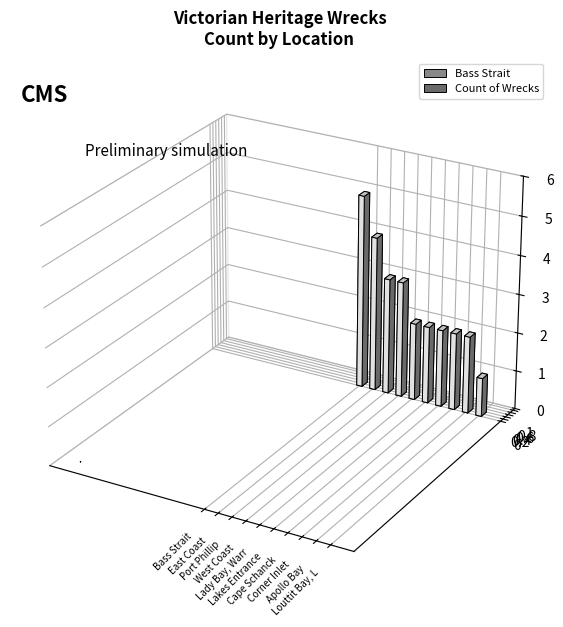

Where is the data nearest to the value 3?

Port Phillip